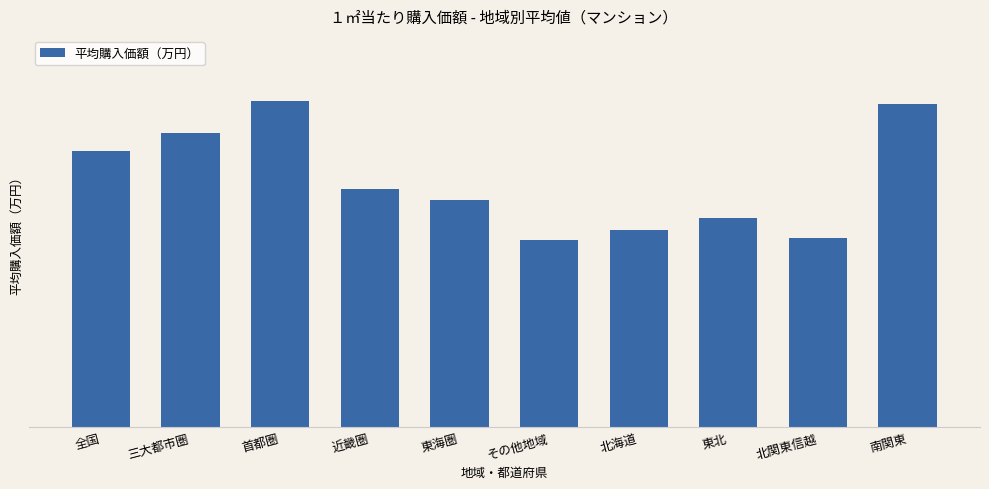

Does the chart contain any negative values?

No